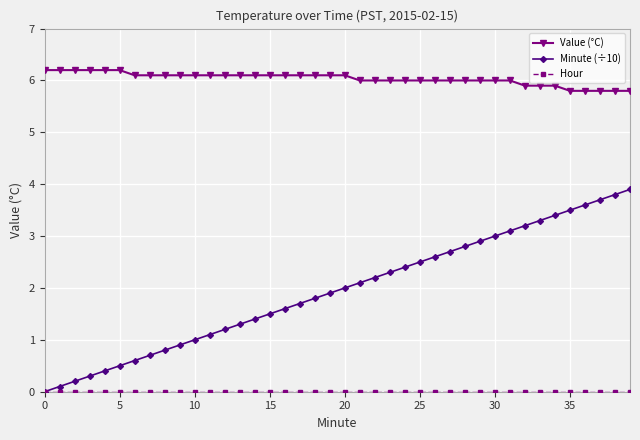

True or false: Value (°C) and Minute (÷10) intersect in this chart.

False